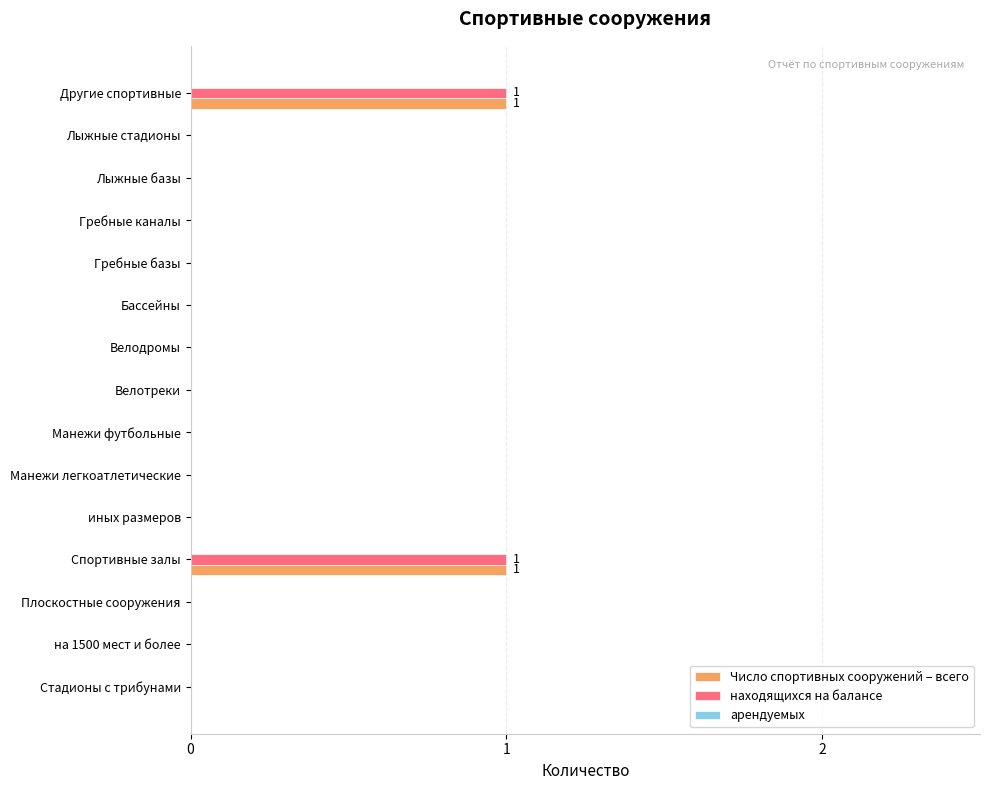

The находящихся на балансе series shows 0 at Бассейны. True or false?

True